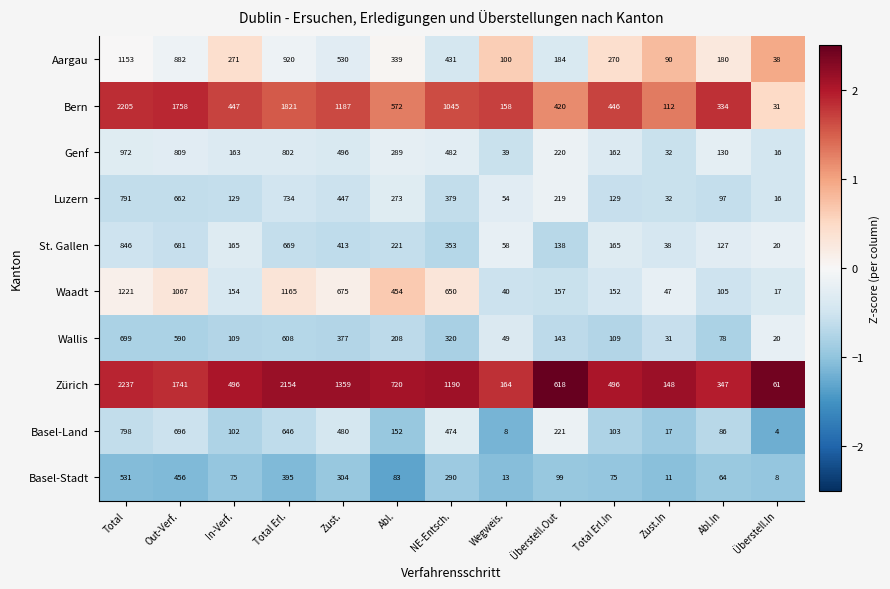

What is the minimum value for Aargau?

38